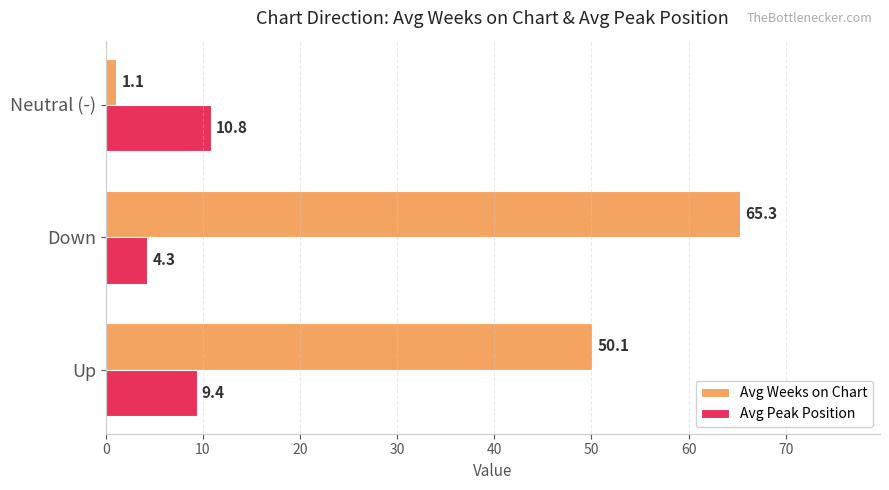

At which label does Avg Peak Position reach its peak?

Neutral (-)